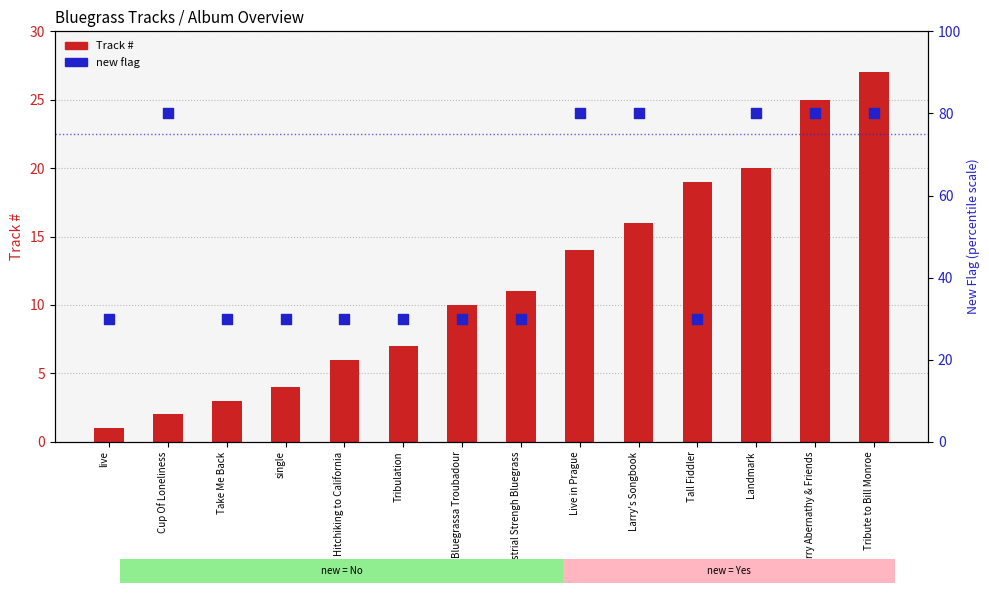

At how many categories does at least one series exceed 72?

6